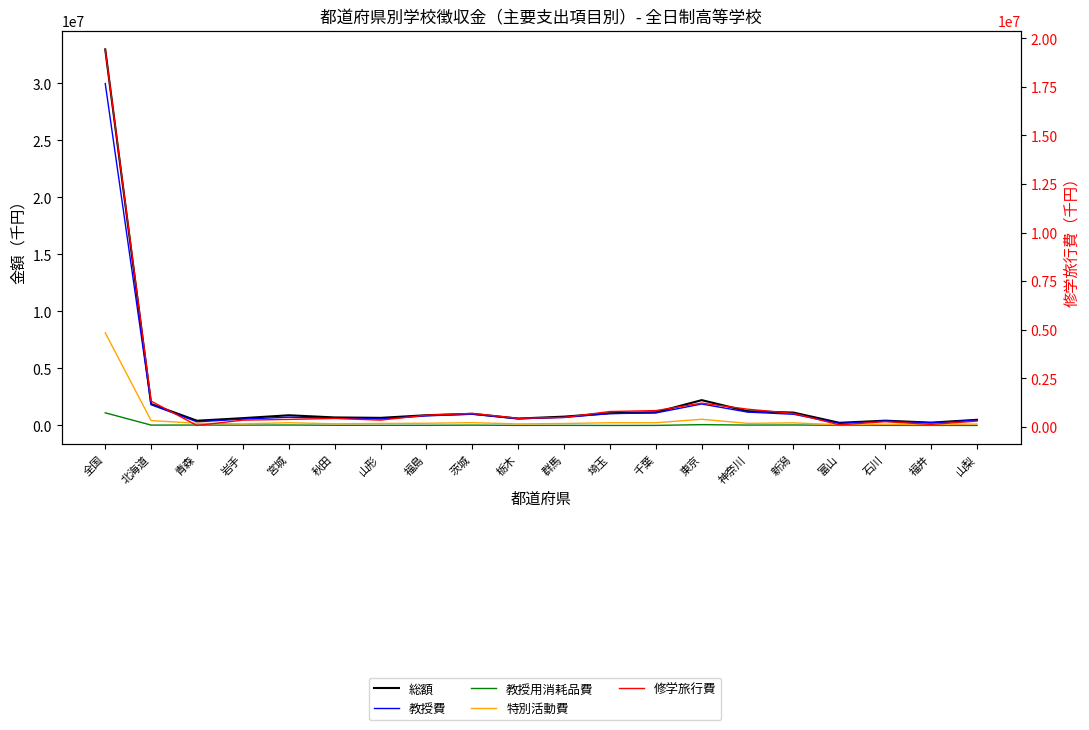

True or false: 教授用消耗品費 and 総額 intersect in this chart.

False